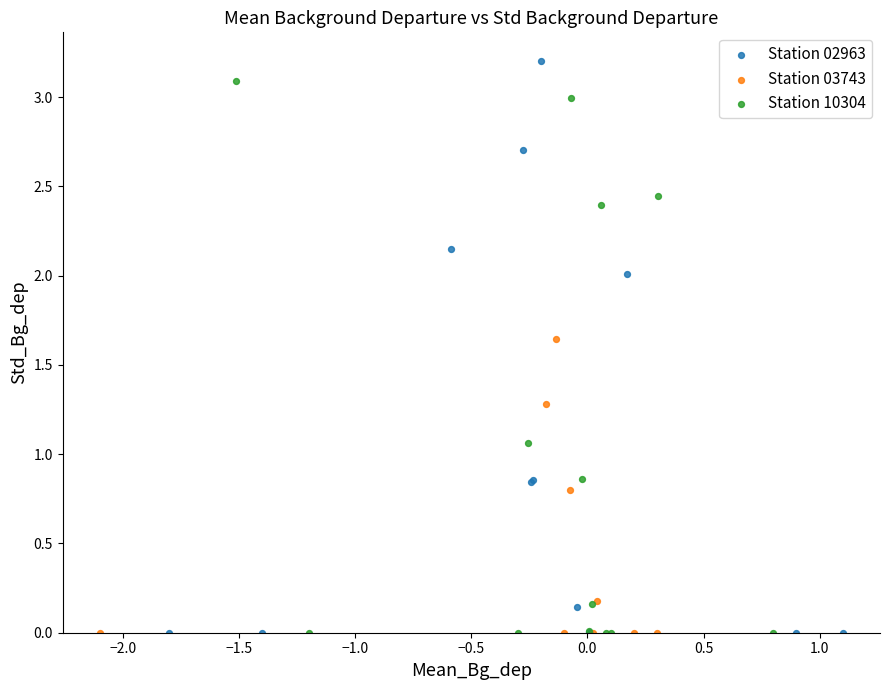

What are all the series names shown in the legend?

Station 02963, Station 03743, Station 10304